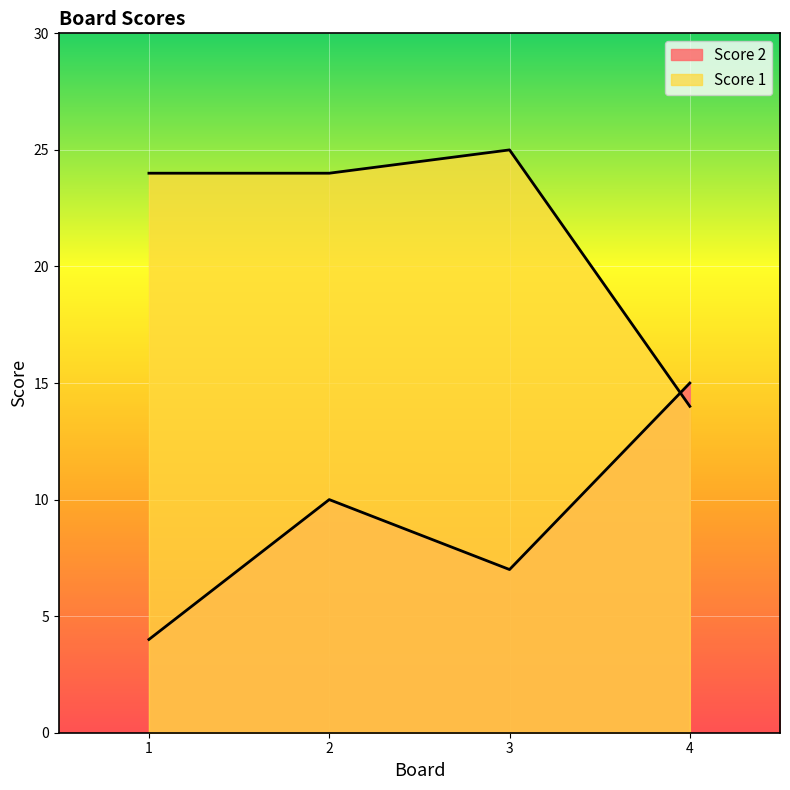

Which series has the largest range (max minus min)?

Score 2